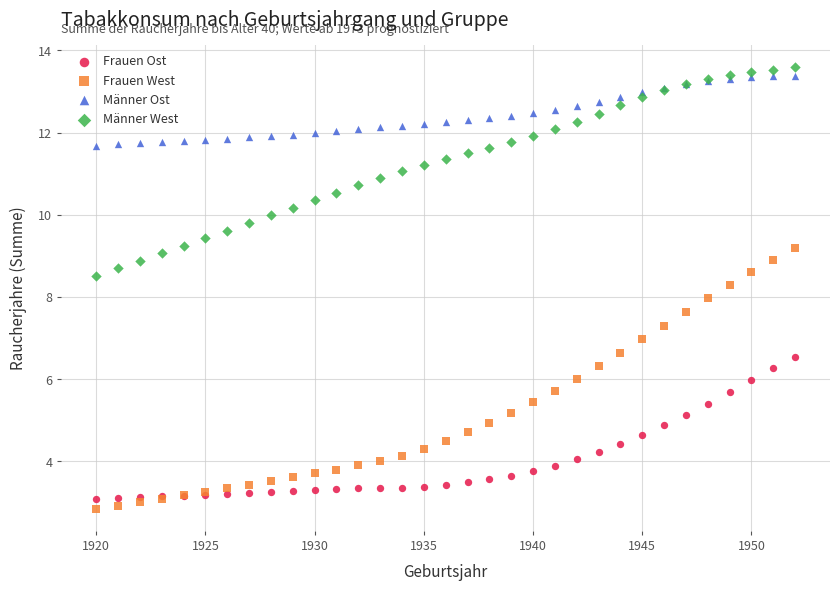

What is the X range (max minus min) for the scatter plot?

32.0